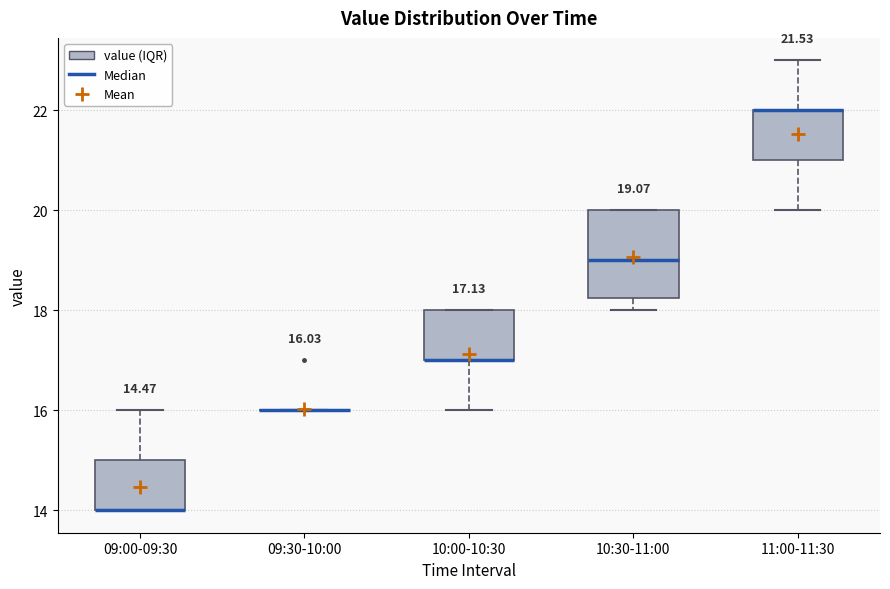

Comparing the boxes themselves (not the whiskers), which one is the tallest?

10:30-11:00